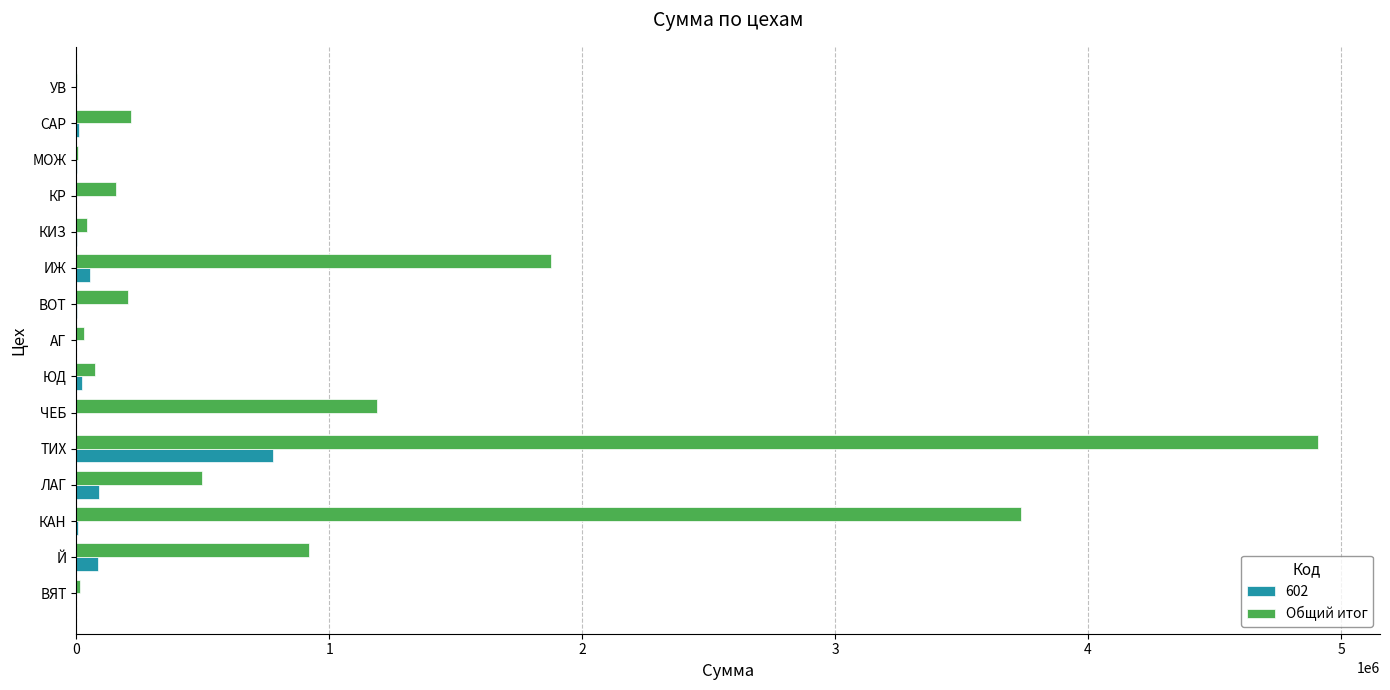

Which category has the highest value across all series?

ТИХ